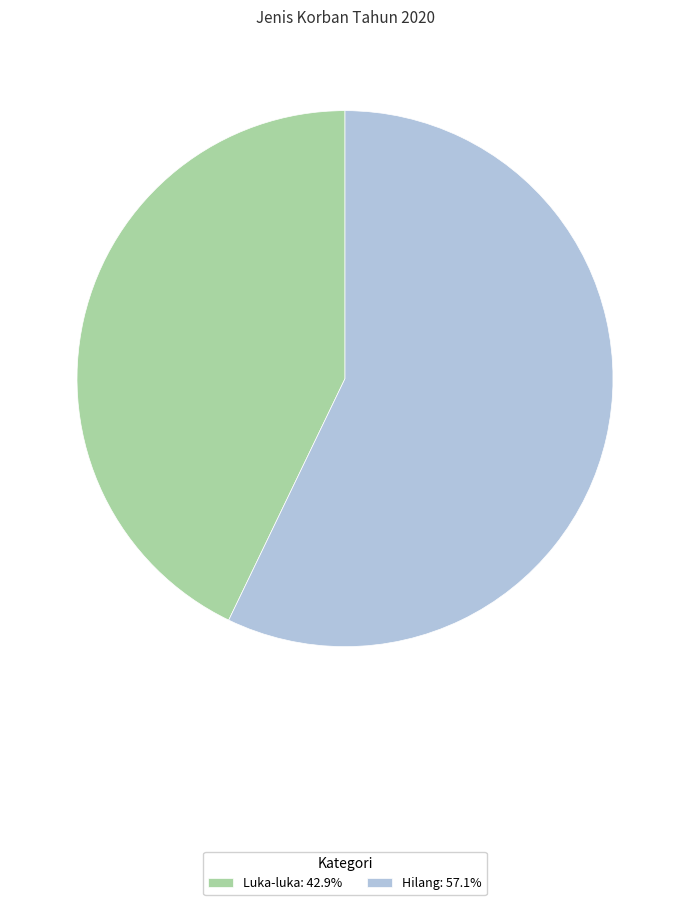

Is Hilang: 57.1% the majority of the pie?

Yes